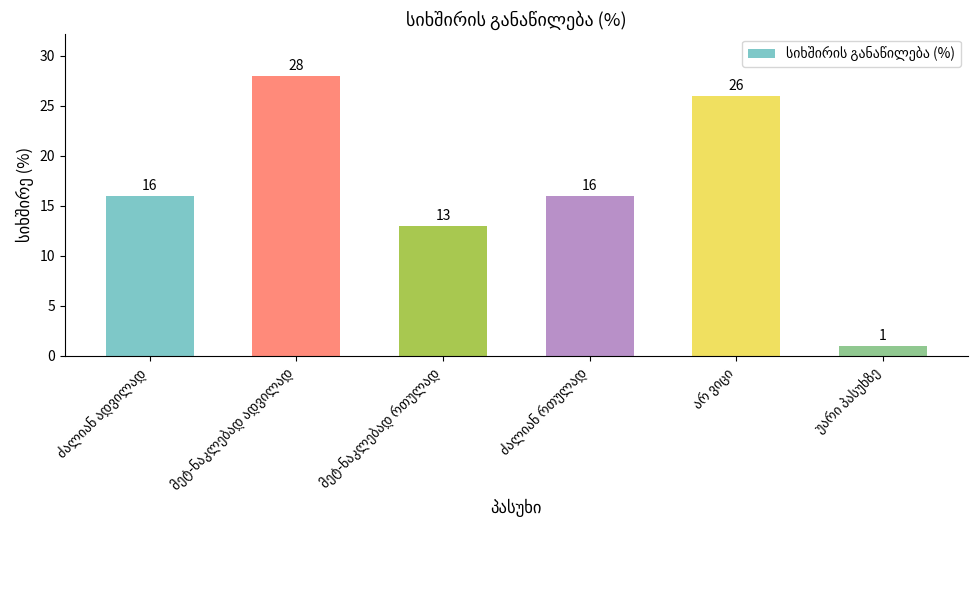

What is the average value?

17